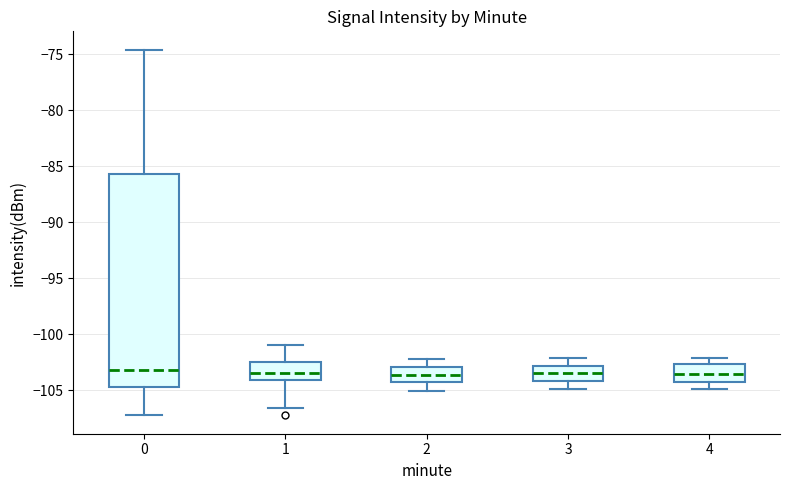

Reading left to right, read every box against the y-axis: the position of its median line, the range the box covers, and the ends of its whiskers. The values are not printed on the chart, so give them approximately, as read against the axis.

0: median -103.0, box -104.5 to -85.5, whiskers -107.0 to -74.5
1: median -103.5, box -104.0 to -102.5, whiskers -106.5 to -101.0
2: median -103.5, box -104.5 to -103.0, whiskers -105.0 to -102.0
3: median -103.5, box -104.0 to -103.0, whiskers -105.0 to -102.0
4: median -103.5, box -104.5 to -102.5, whiskers -105.0 to -102.0